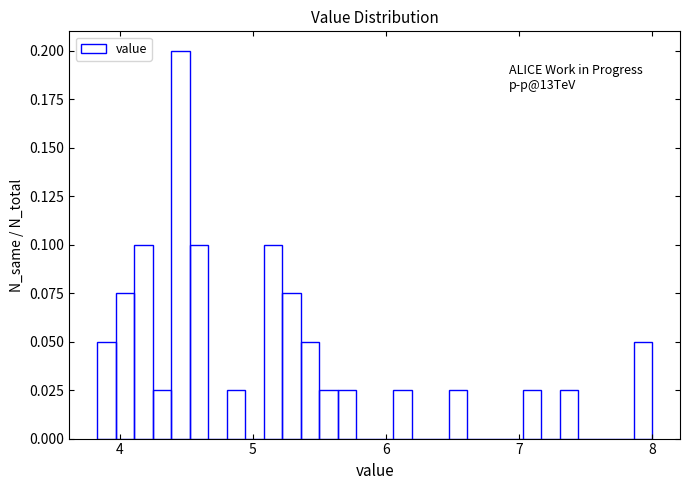

Around what value on the x-axis is the tallest bar? Give the approximate position of its centre, as read against the axis.

4.5